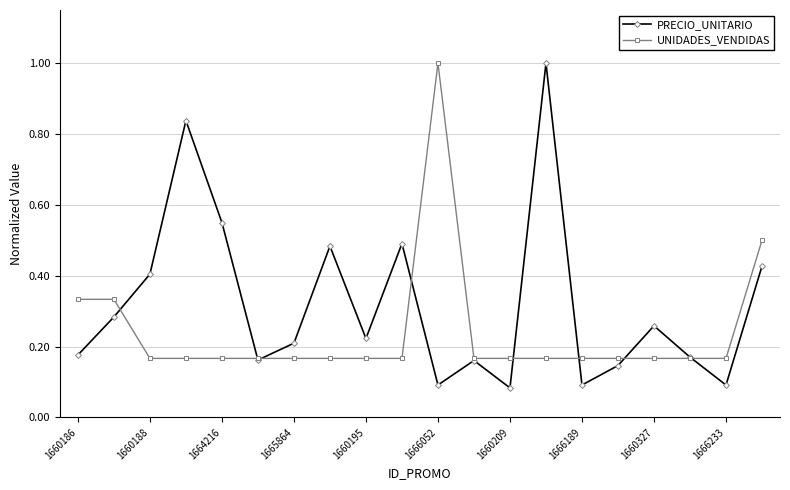

True or false: PRECIO_UNITARIO has more than 2 interior local peaks.

True